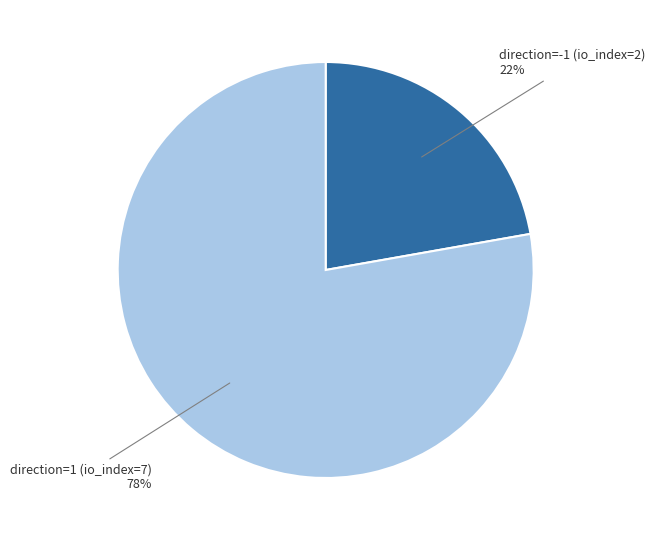

Is there a majority slice in this chart?

Yes